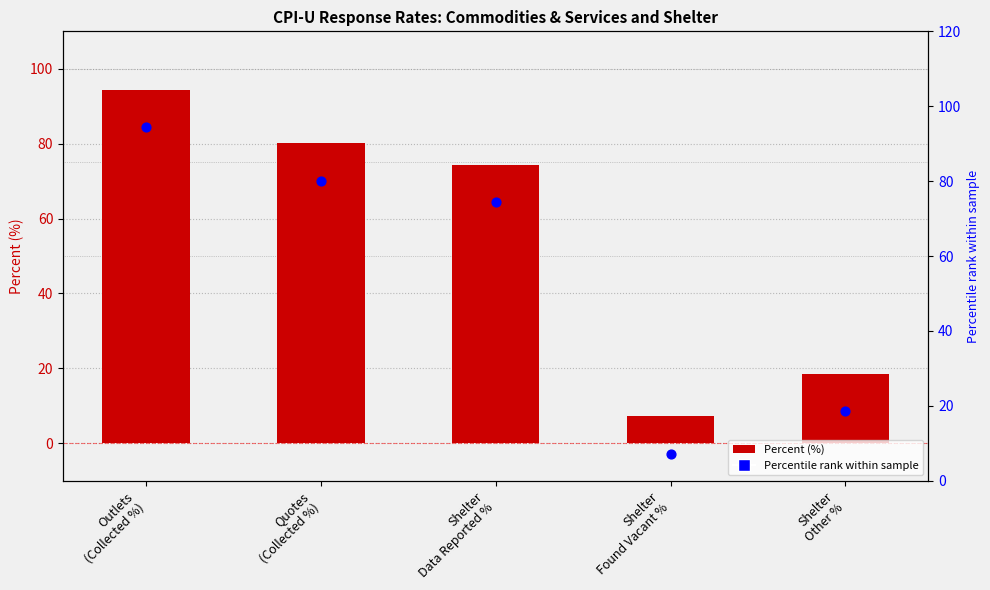

Which series contains the highest Y value?

Percent (%)